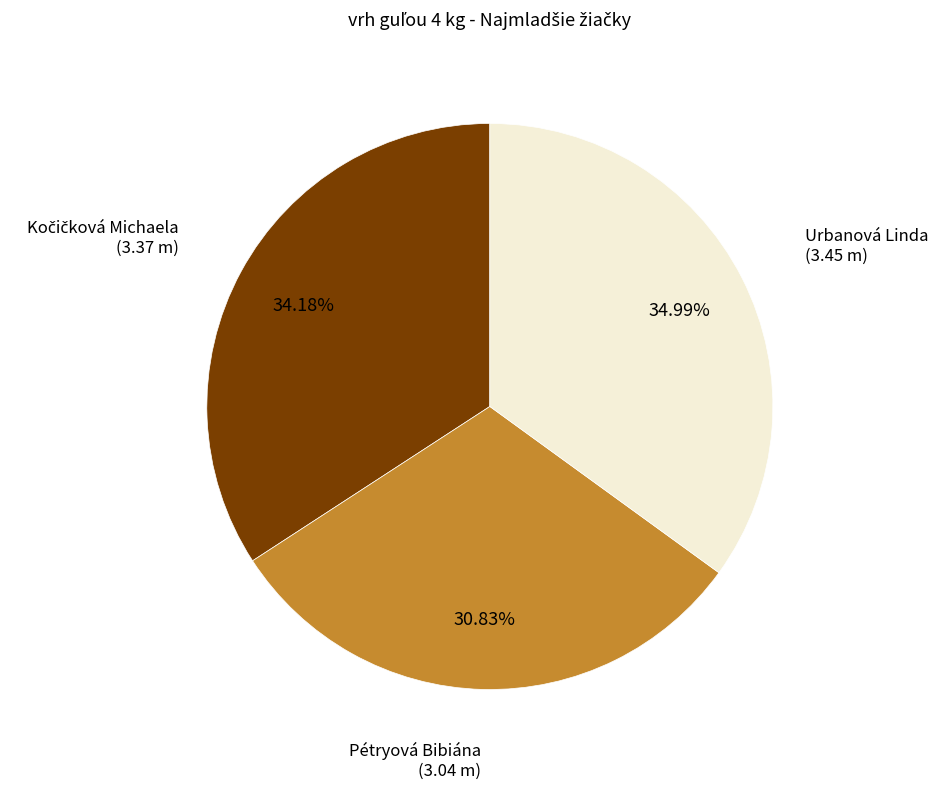

Does any single category account for the majority?

No